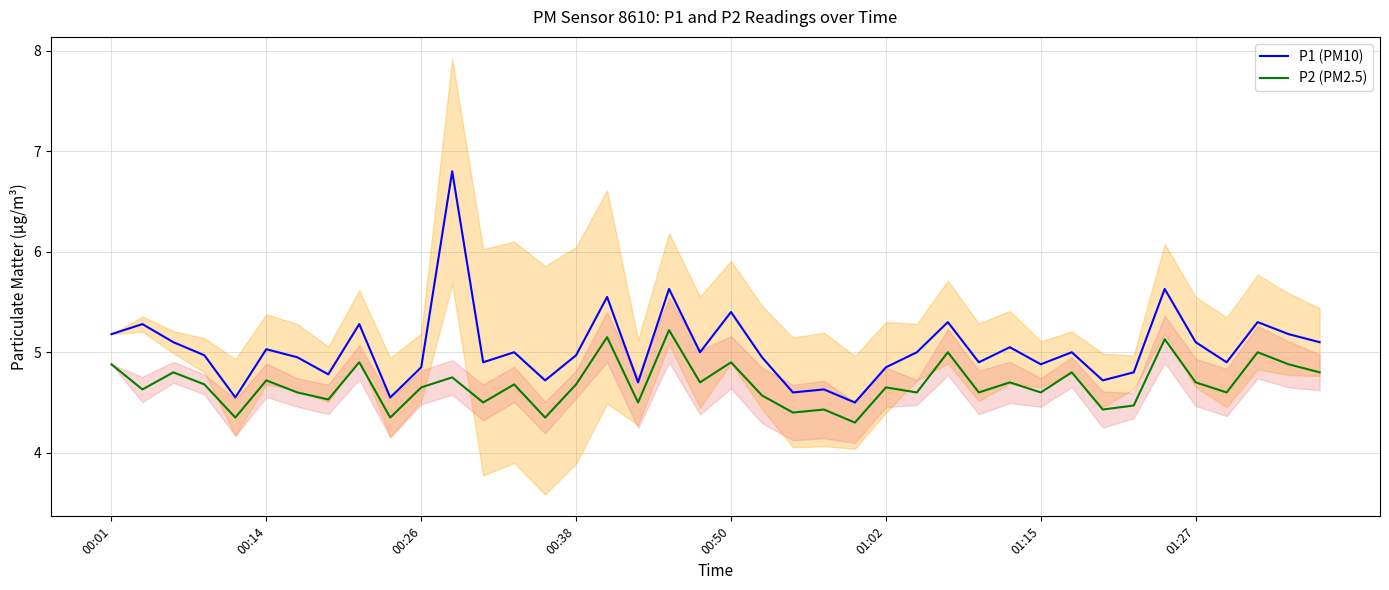

Where does the P1 (PM10) series first go above 5?

00:01